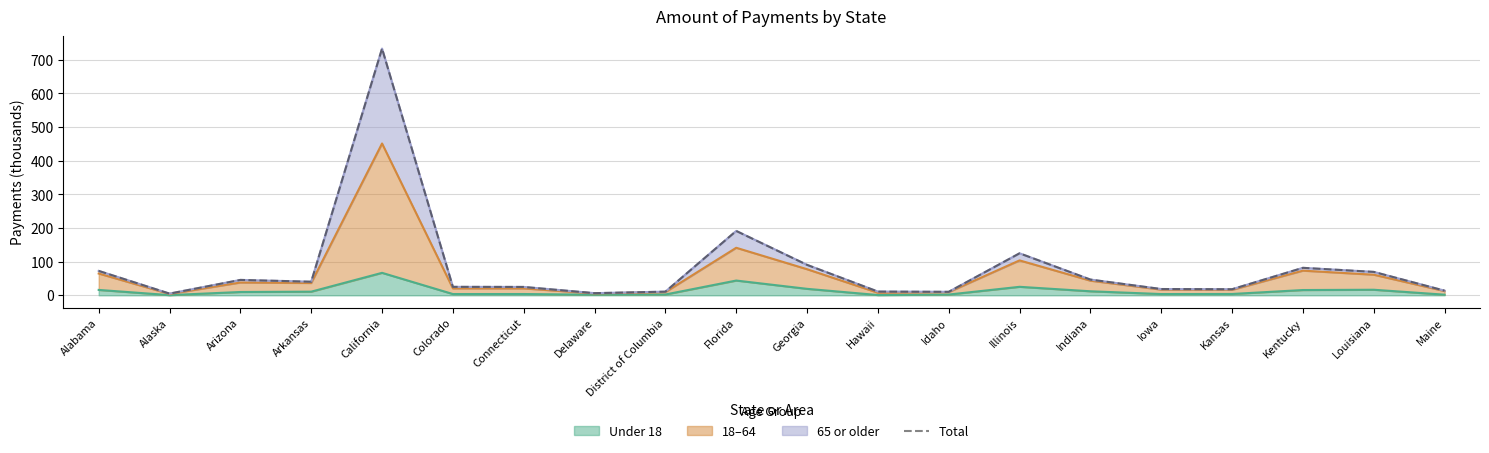

Rank the categories by value from lowest to highest.

Alaska, Delaware, Idaho, District of Columbia, Hawaii, Maine, Kansas, Iowa, Connecticut, Colorado, Arkansas, Arizona, Indiana, Louisiana, Alabama, Kentucky, Georgia, Illinois, Florida, California